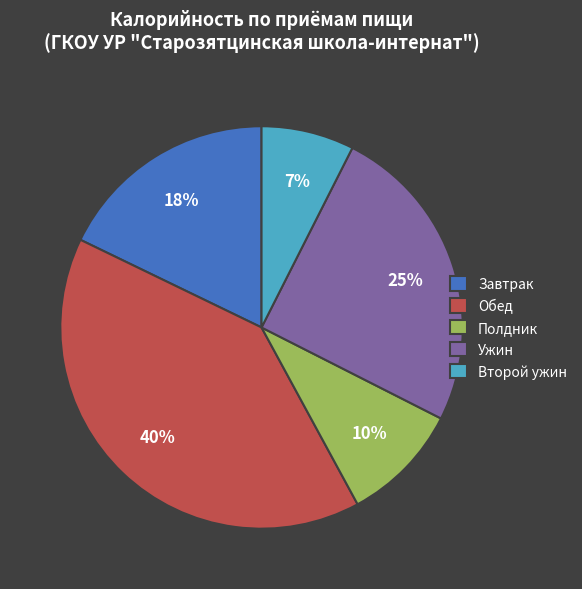

How many segments does this pie chart have?

5